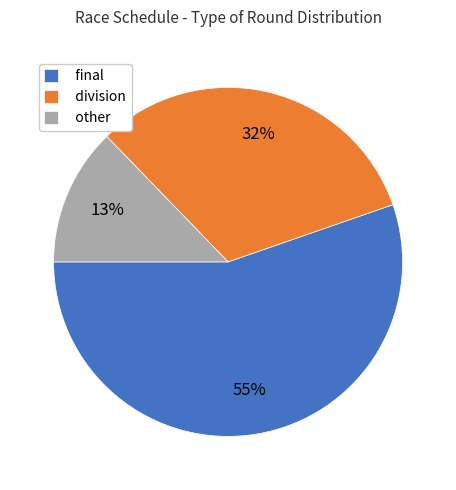

How many slices are in this pie chart?

3